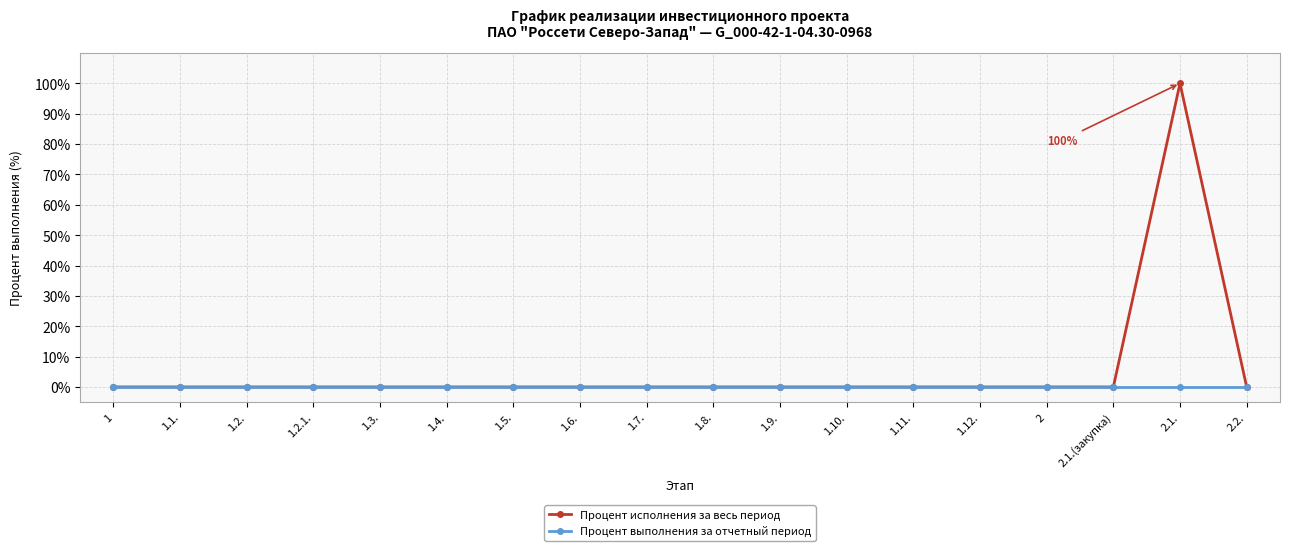

How many categories are shown in the chart?

18